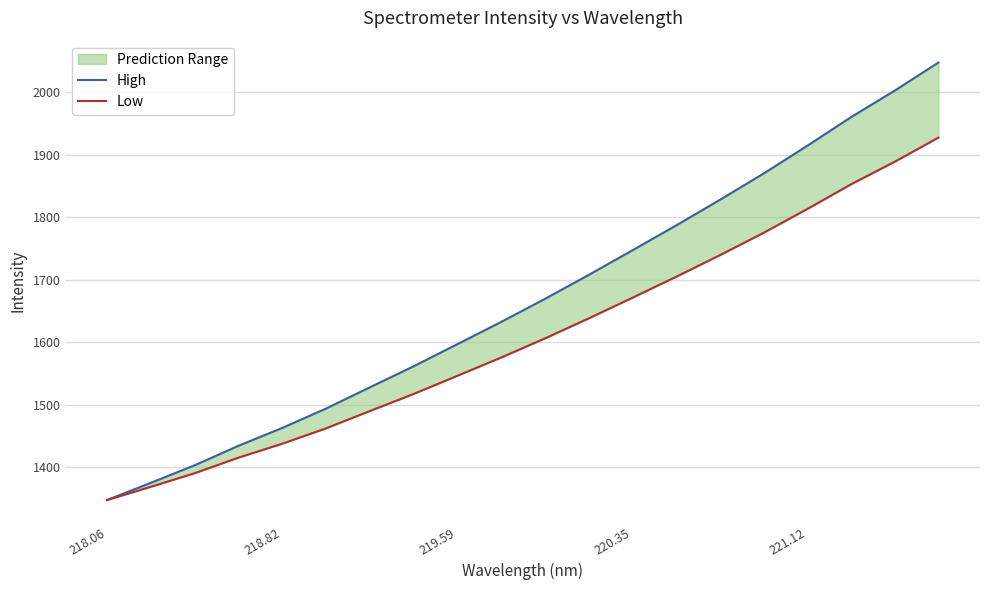

Is the value of High at 218.06 greater than the value of Low at 18?

No